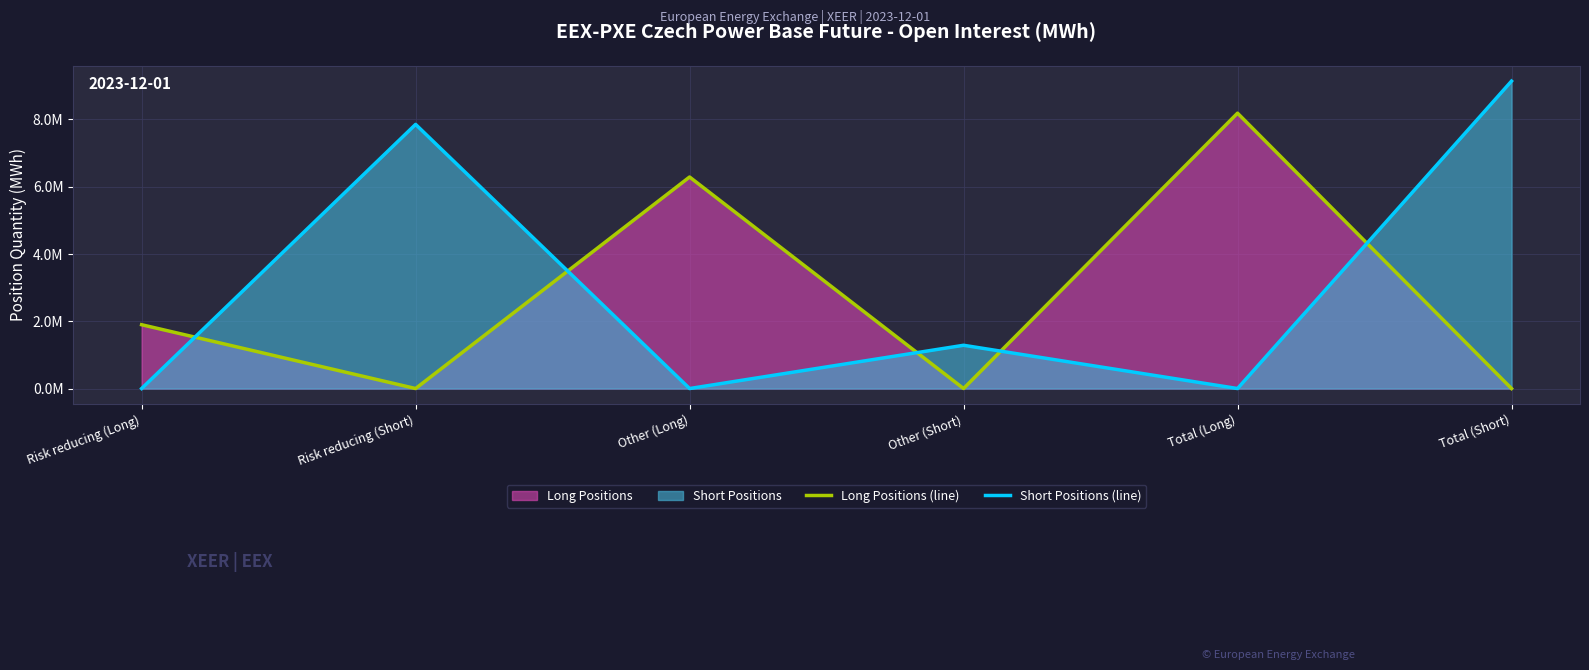

Where does the Long Positions (line) series first go above 1897855?

Other (Long)